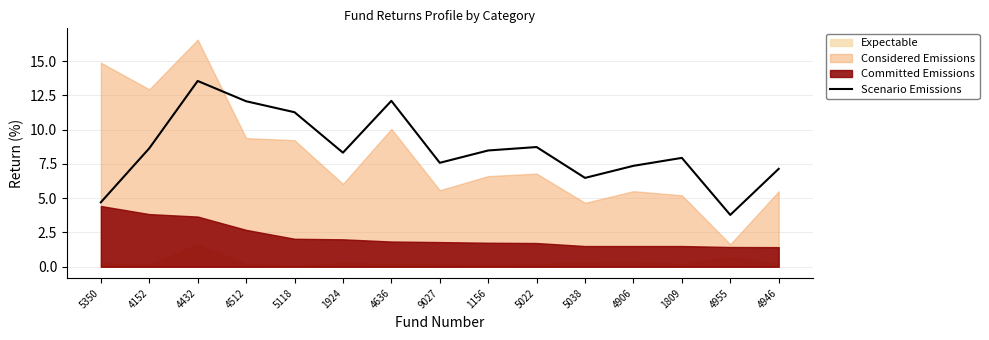

What is the difference between the maximum and second lowest values?

8.9